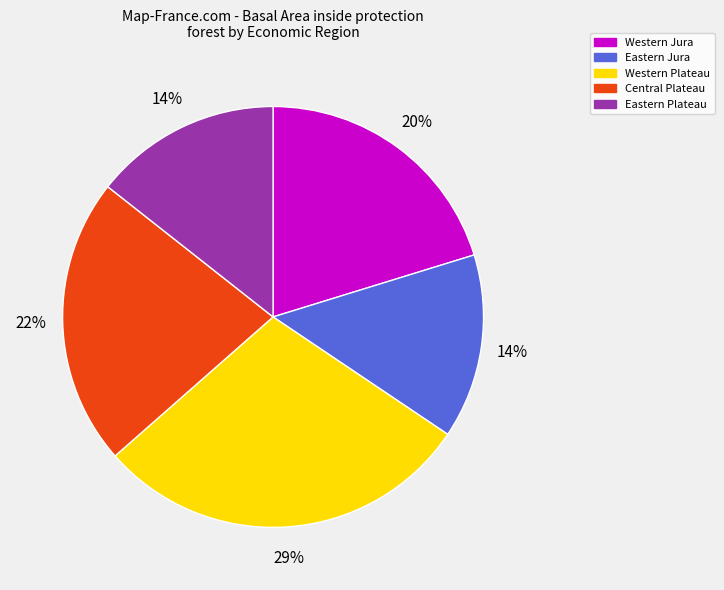

Is Eastern Jura the majority of the pie?

No